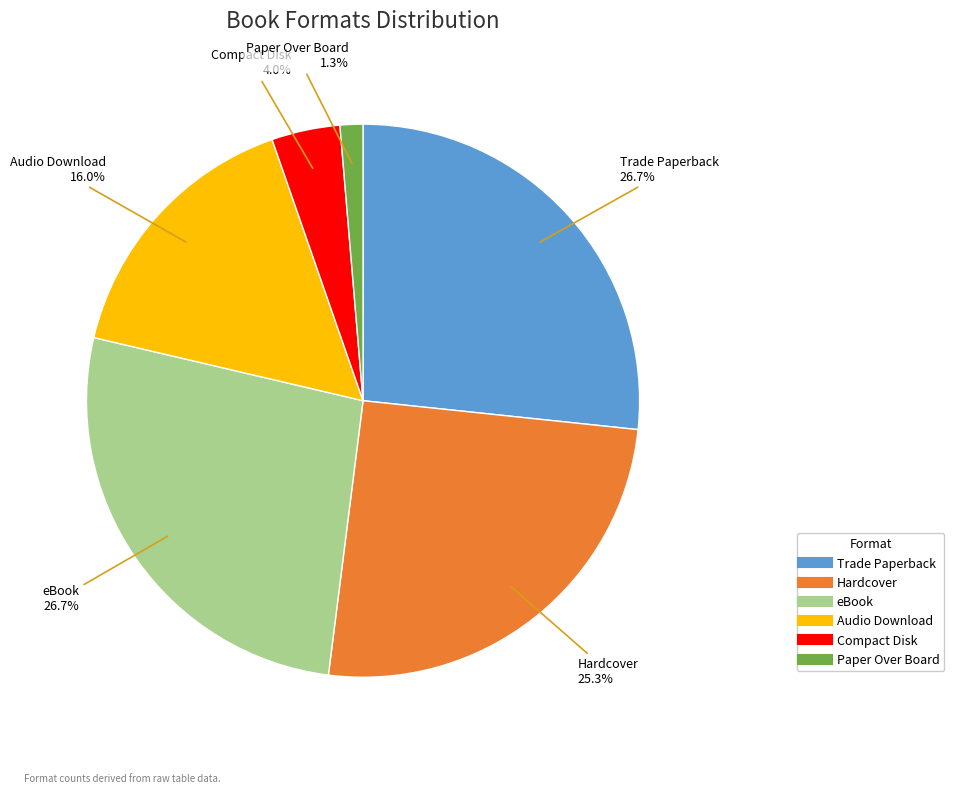

How many slices are in this pie chart?

6